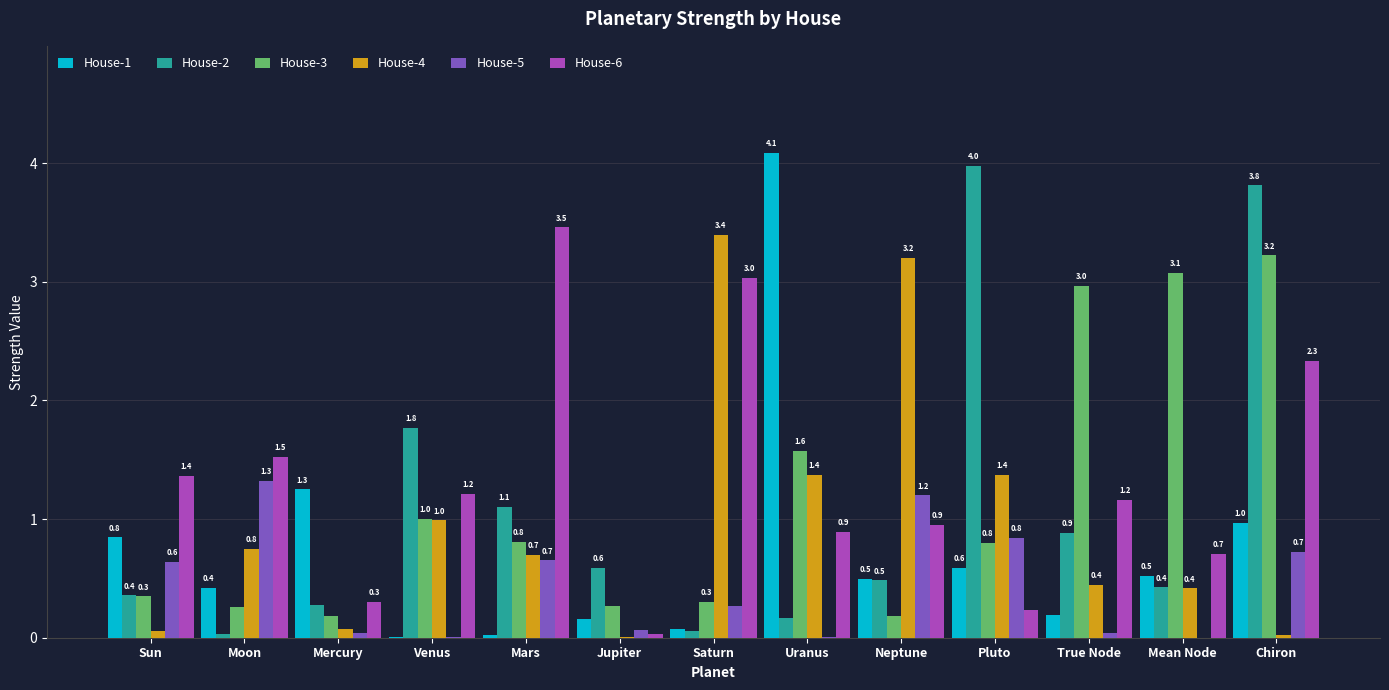

At which label does House-6 first exceed 1?

Sun